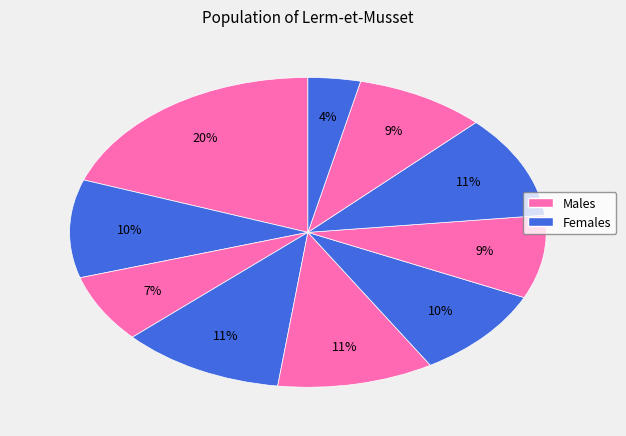

To the nearest percent, what is the difference between the largest and smallest slice percentages?

16%